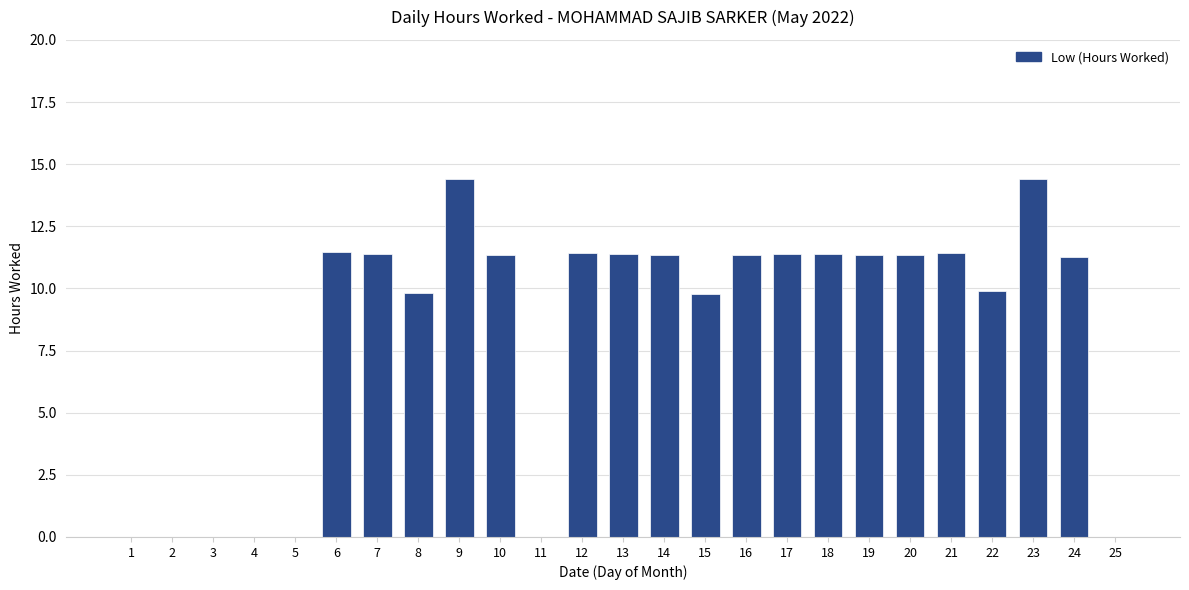

Is it true that the value at 10 is 11.4?

True